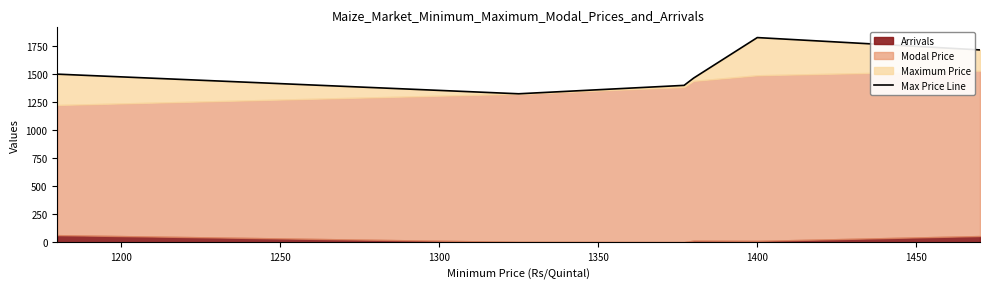

Does the chart display data point markers on the line(s)?

No